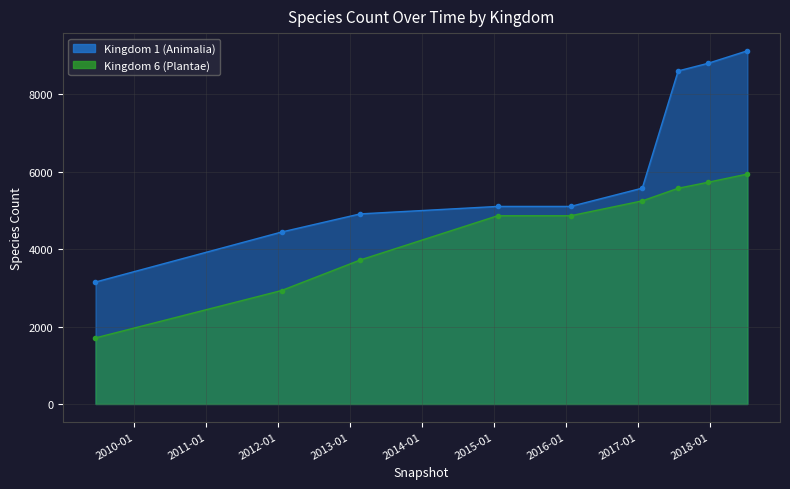

Which series has the largest total across all categories?

Kingdom 1 (Animalia)